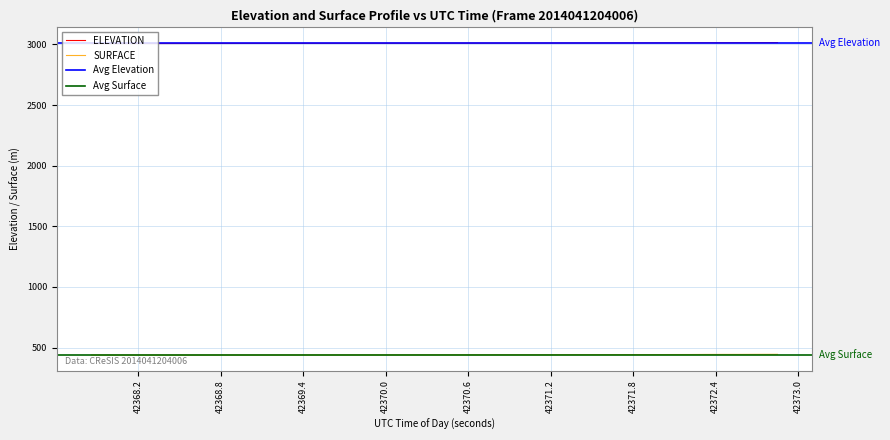

What is the difference between the maximum and minimum values in the ELEVATION series?

8.1